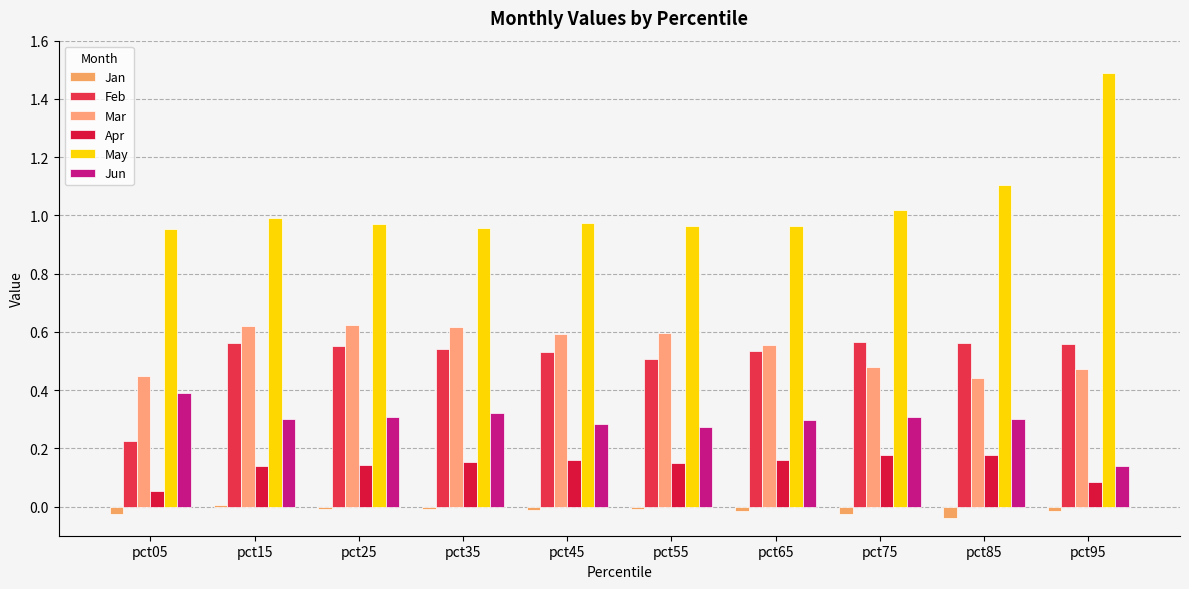

What are all the series names shown in the legend?

Jan, Feb, Mar, Apr, May, Jun